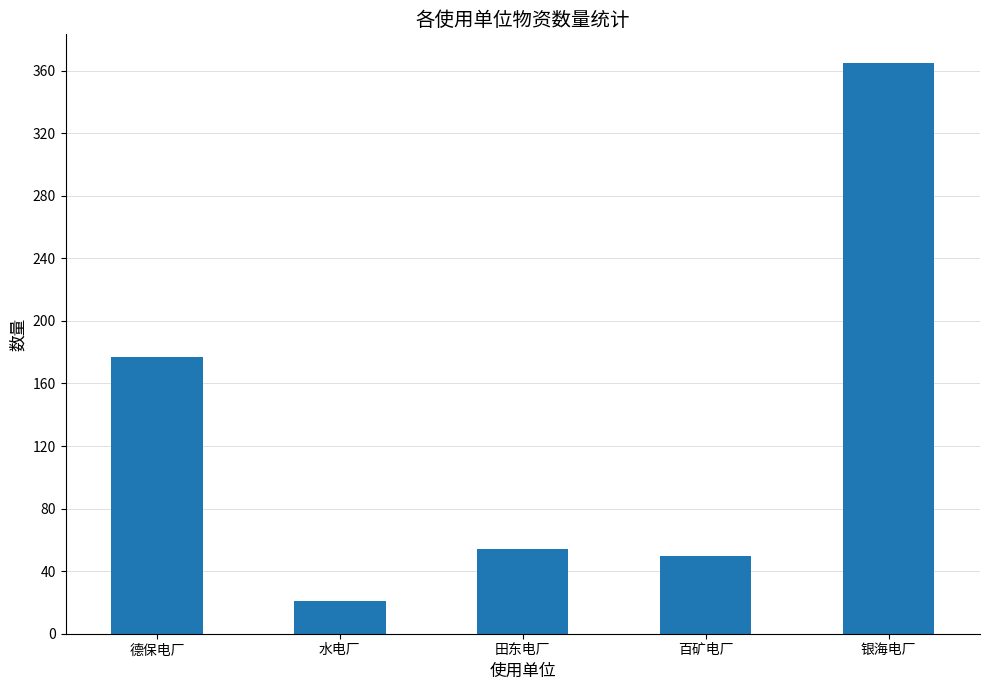

What is the value of the 4th bar from the left?

50